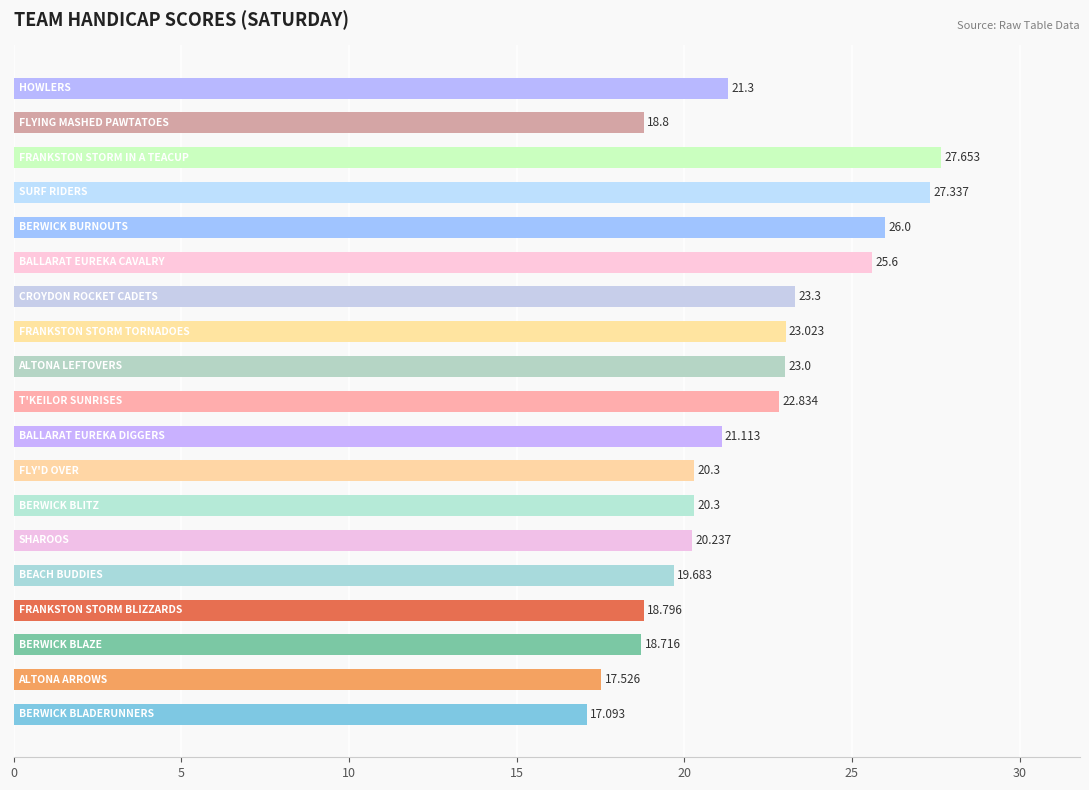

What is the smallest value displayed?

17.1